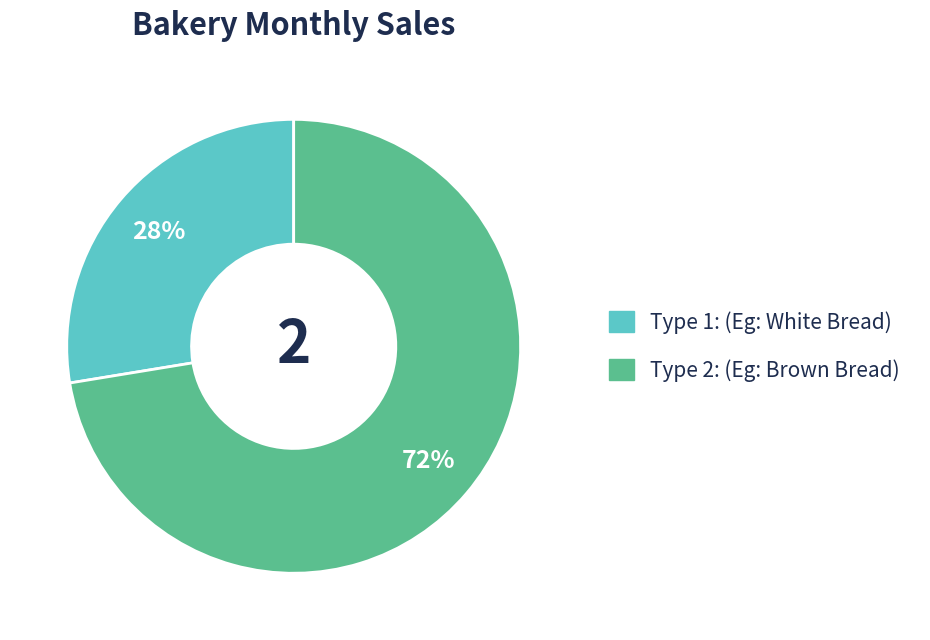

To the nearest percent, what portion does Type 2: (Eg: Brown Bread) represent?

72%